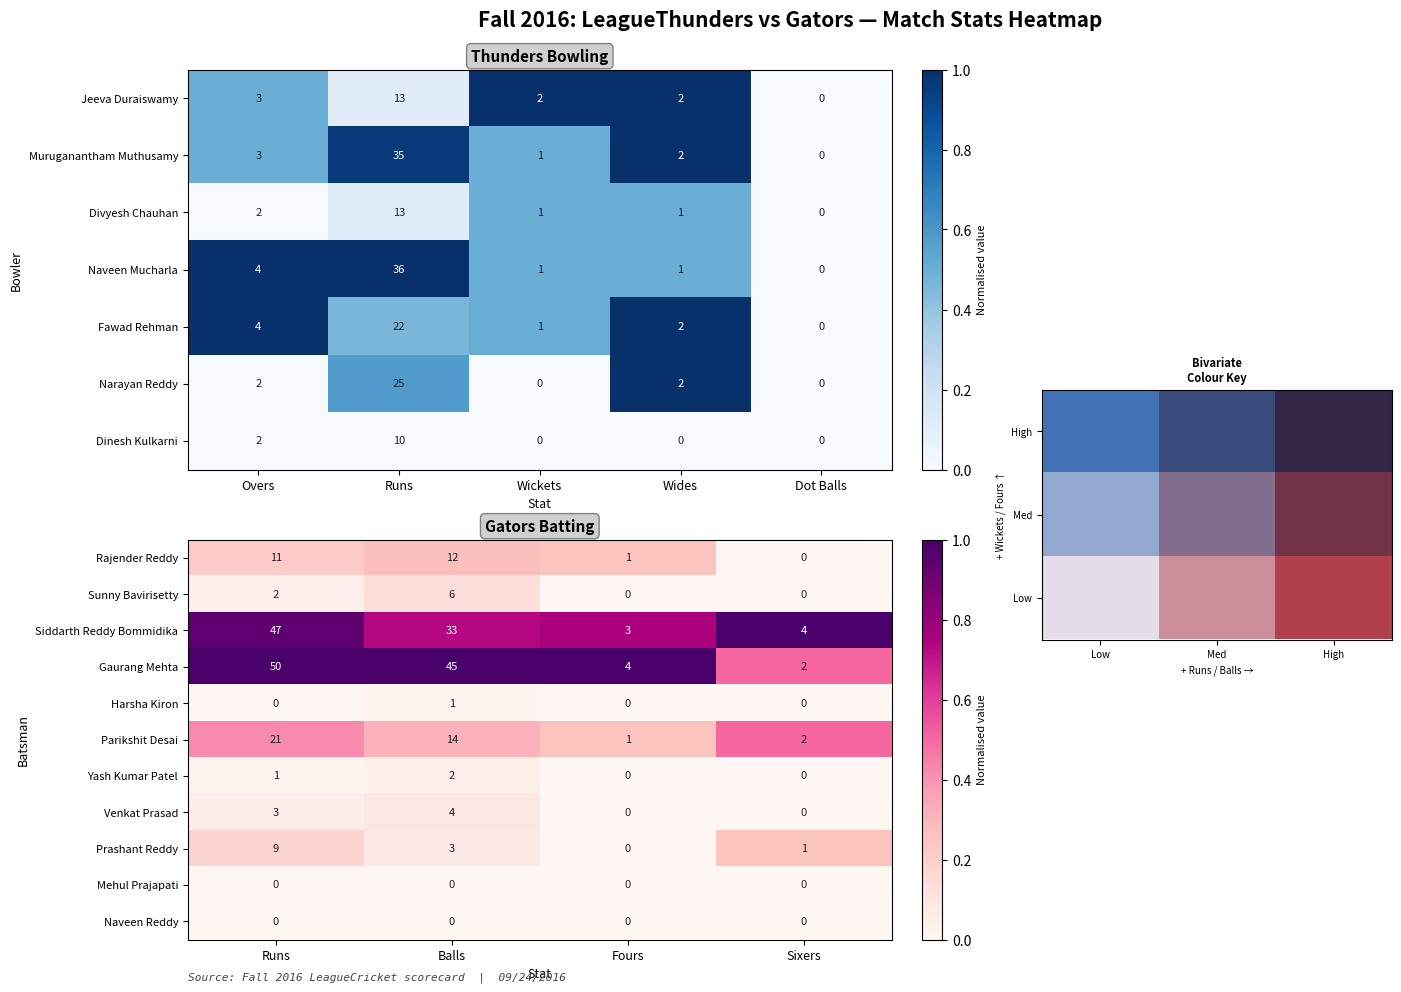

How many positive values does the Venkat Prasad series have?

2